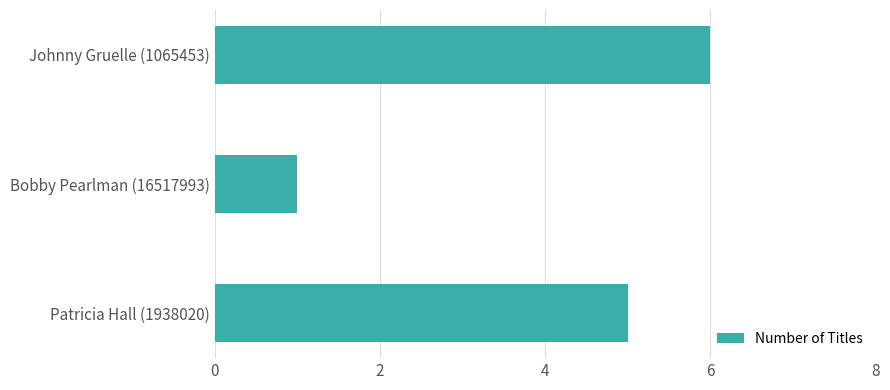

How many values are below 5?

1